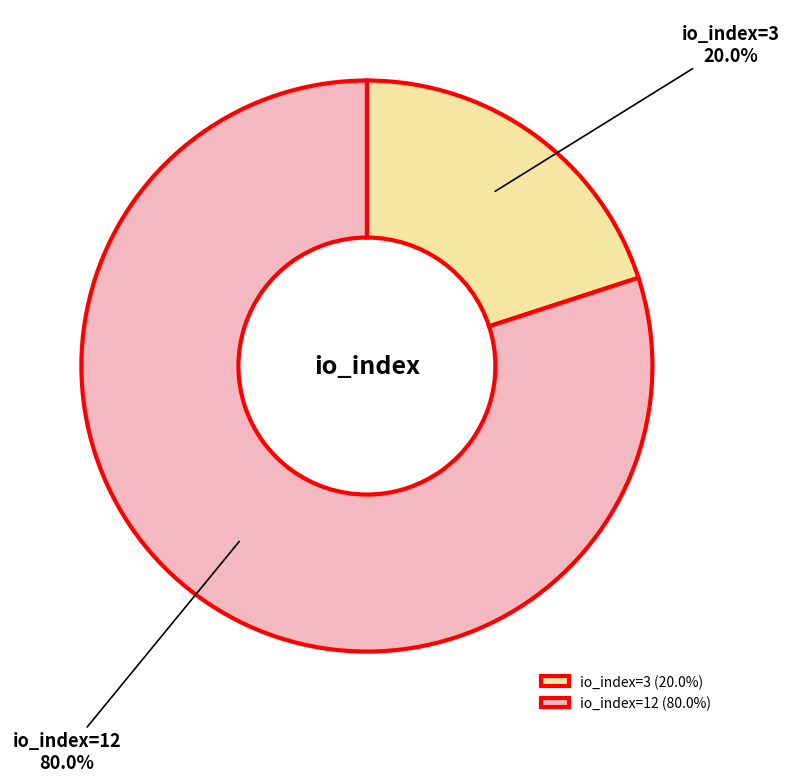

What percentage is the io_index=3 slice, to the nearest percent?

20%